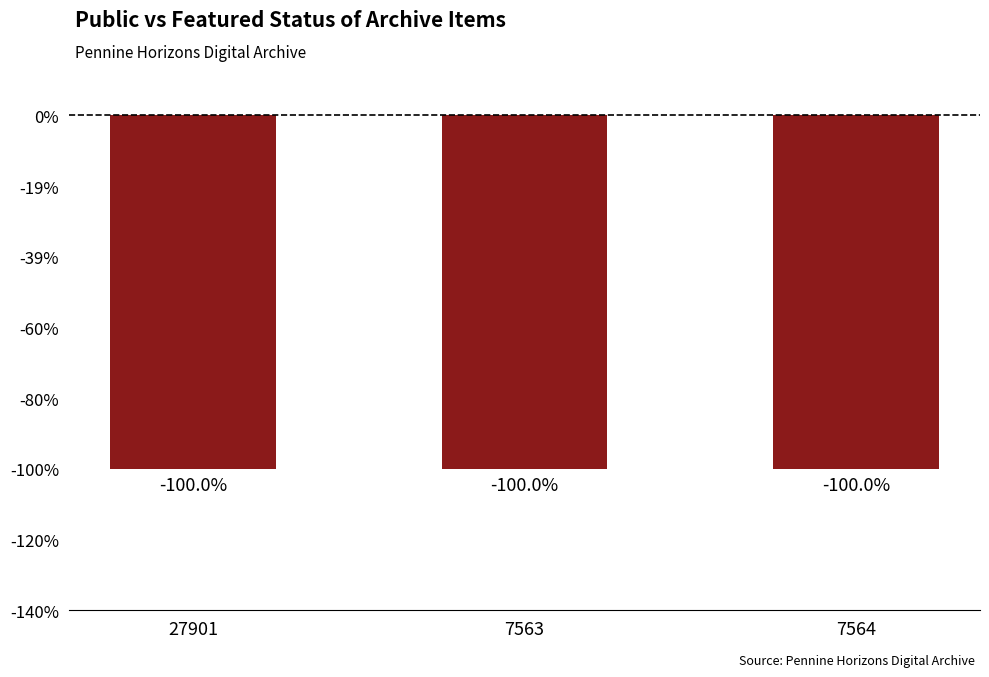

Rank the categories by public value from lowest to highest.

27901, 7563, 7564